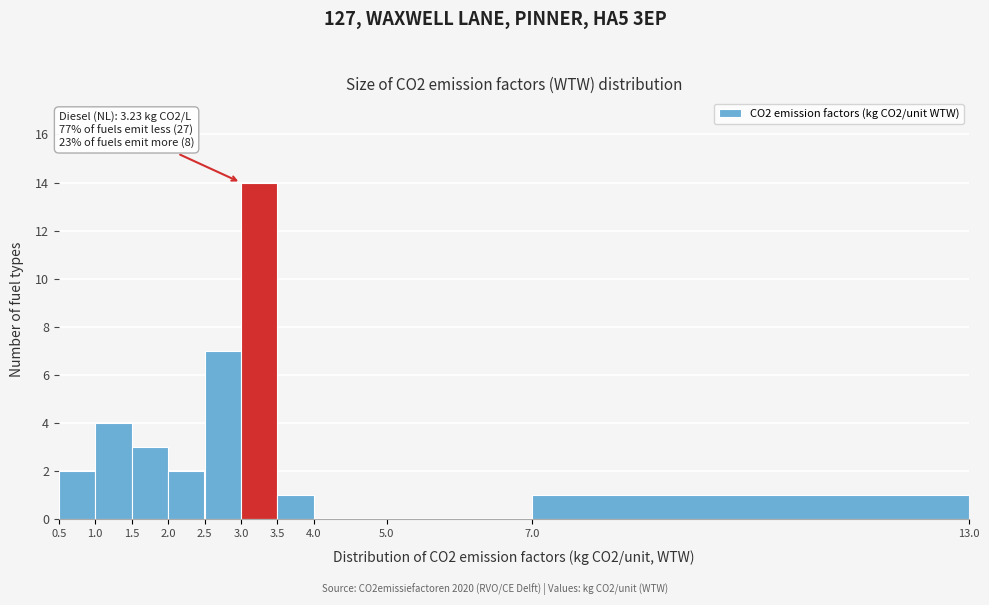

Over which range of the x-axis is the bar tallest?

3.0 to 3.5